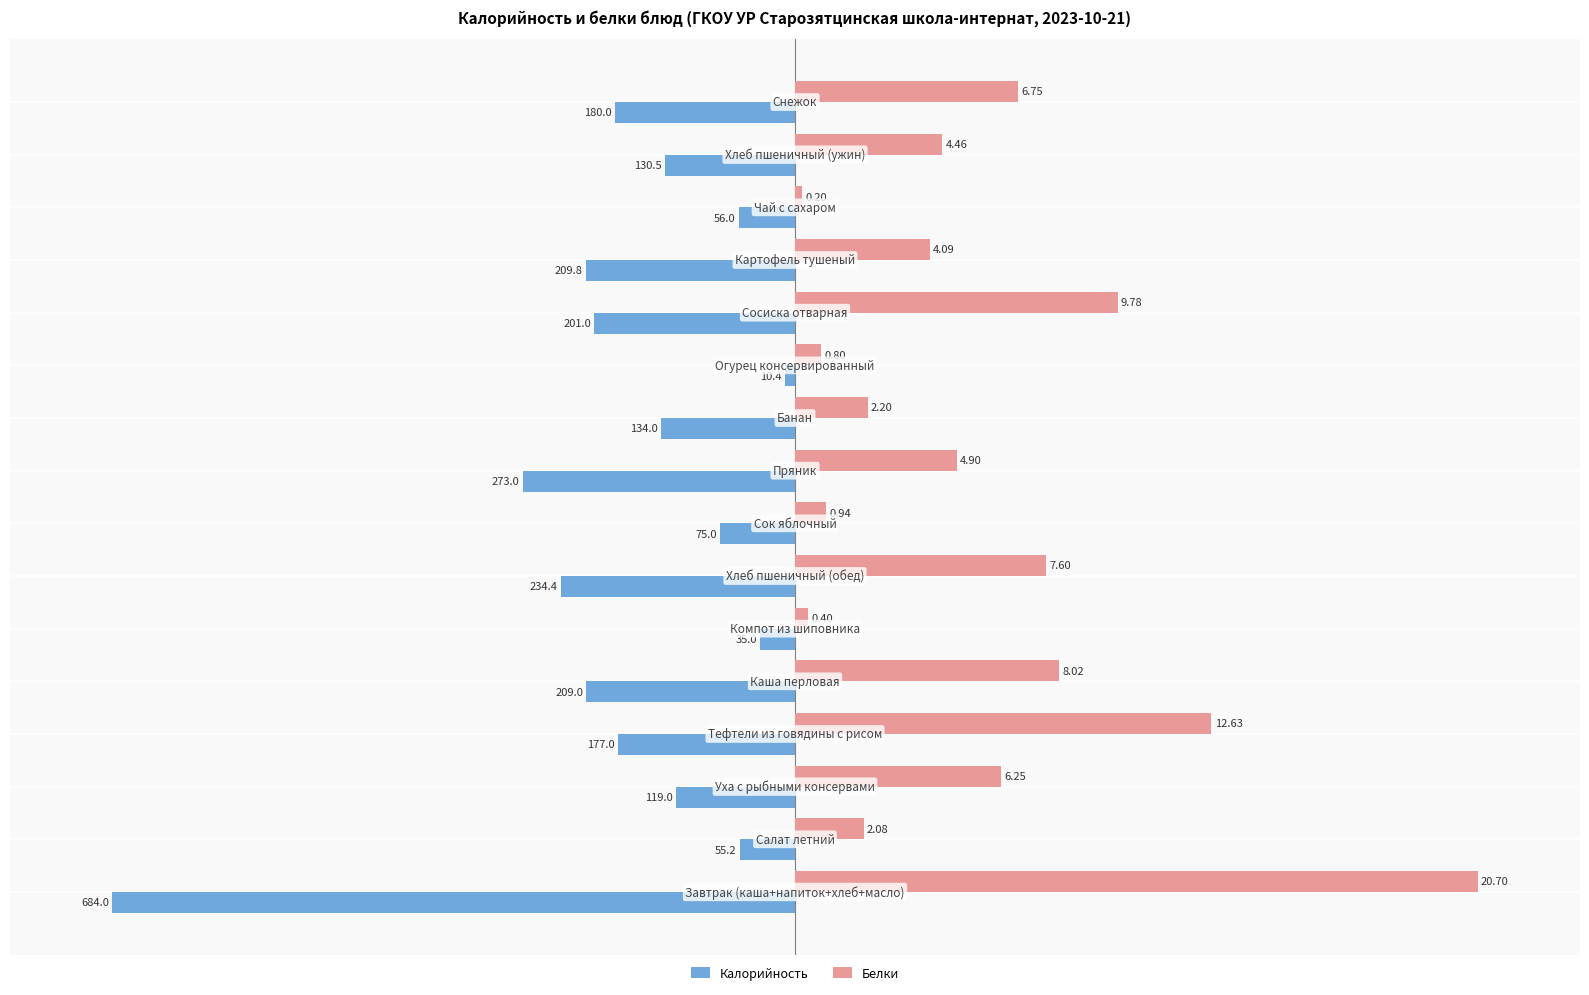

What are all the series names shown in the legend?

Калорийность, Белки